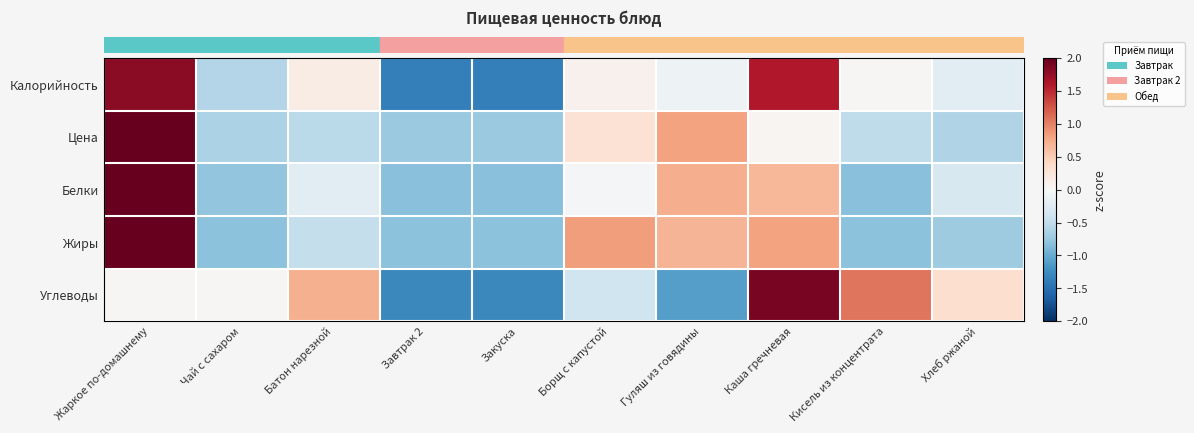

Which has a higher value, Завтрак 2 or Кисель из концентрата?

Кисель из концентрата